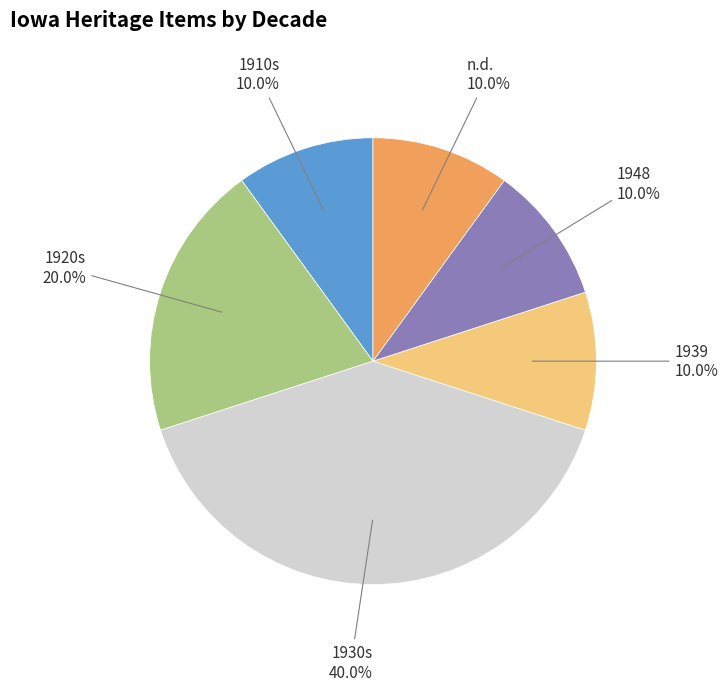

Is there any slice that represents more than half of the pie?

No